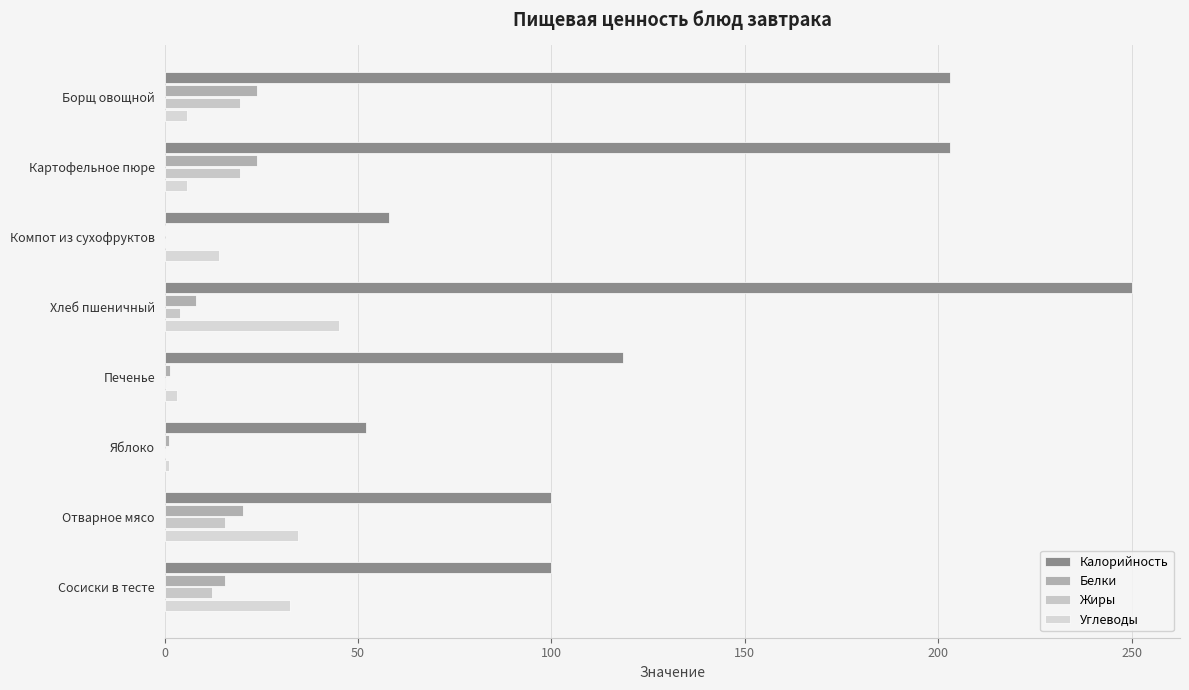

Reading right to left, what are all the values shown in this chart?

Калорийность: 100.0	100.0	52.0	118.4	250.0	58.0	203.0	203.0
Белки: 15.5	20.2	1.2	1.4	8.0	0.2	23.8	23.8
Жиры: 12.3	15.5	0.0	0.4	4.0	0.0	19.5	19.5
Углеводы: 32.4	34.5	1.2	3.3	45.0	14.0	5.7	5.7